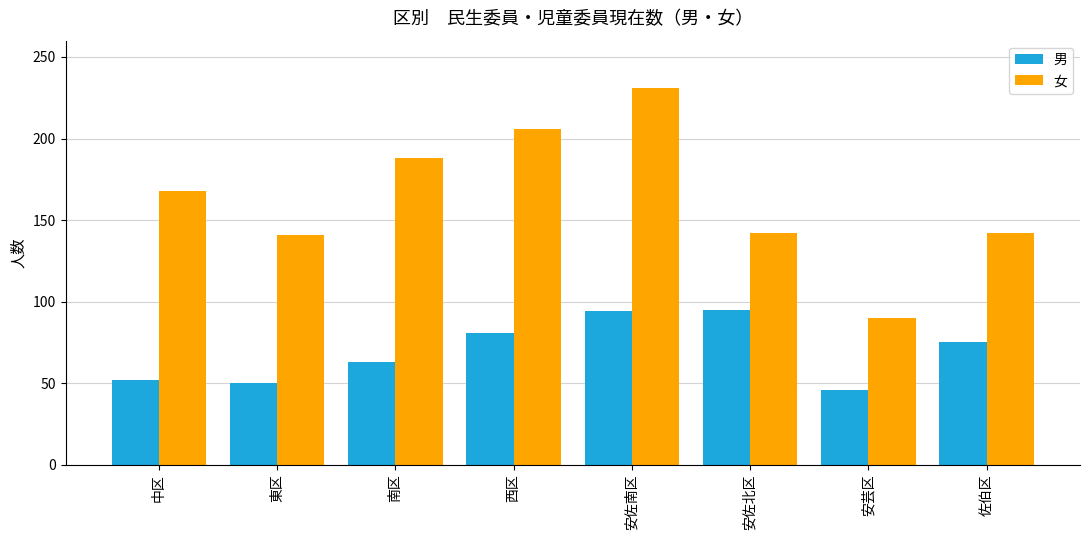

What are all the series names shown in the legend?

男, 女